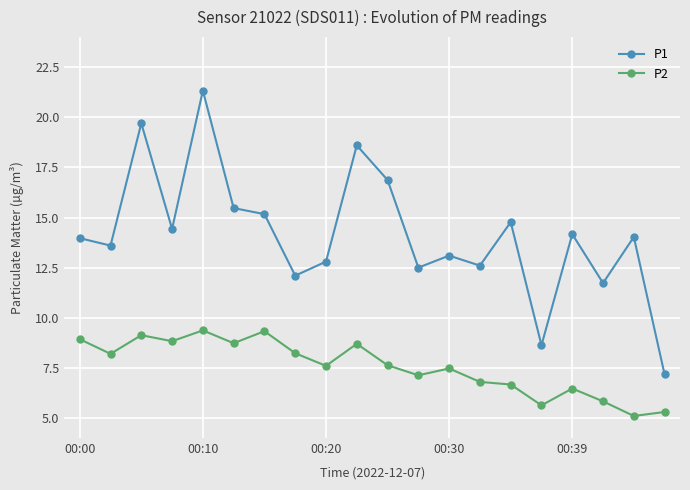

What is the smallest value displayed?

5.1